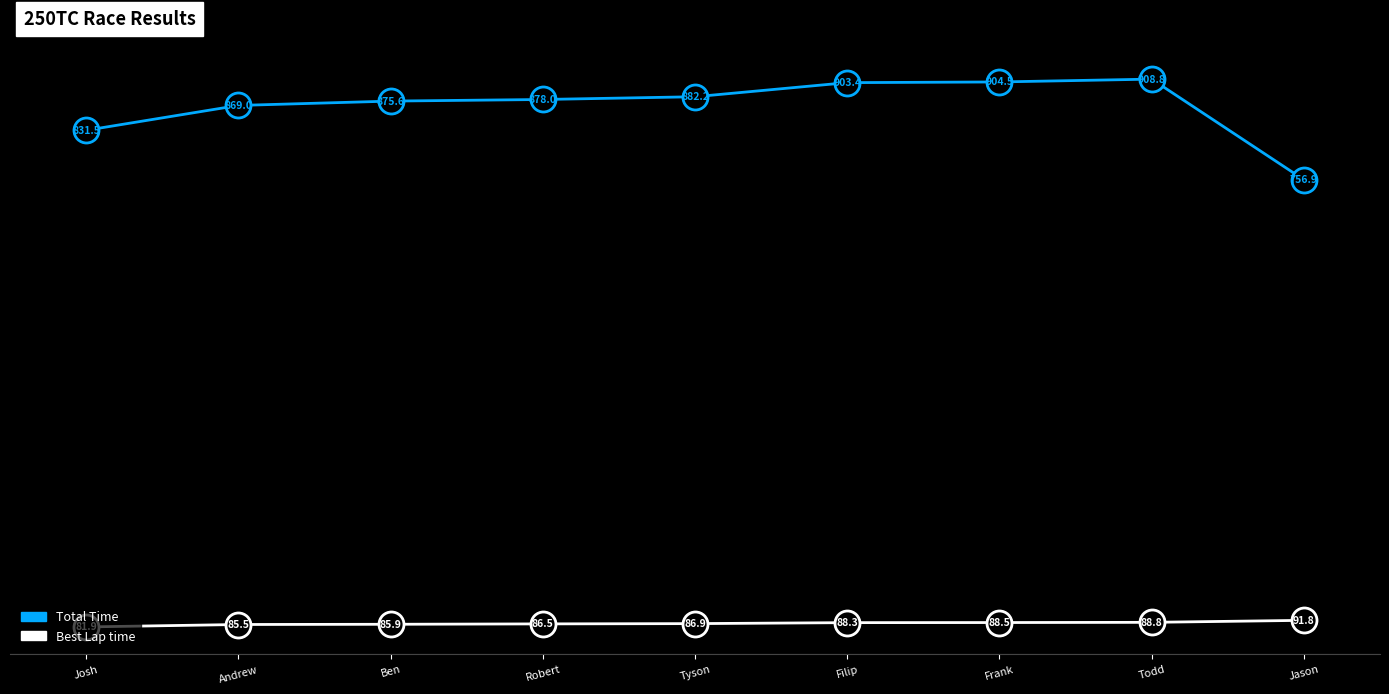

At which label is Best Lap time closest to 86?

Ben